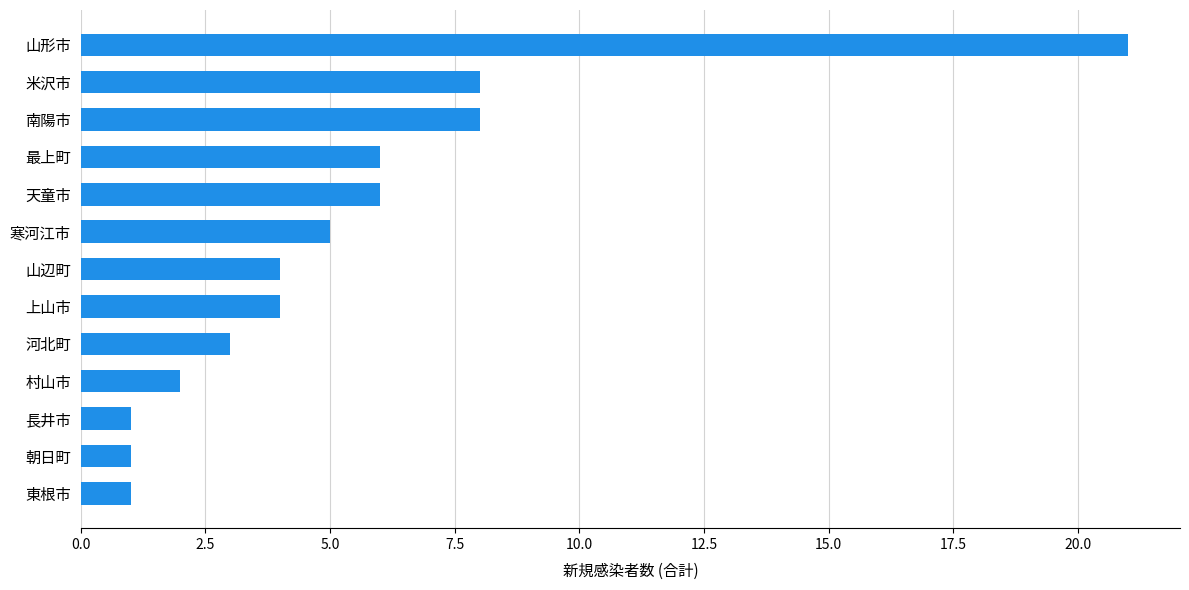

What is the minimum value shown in the chart?

1